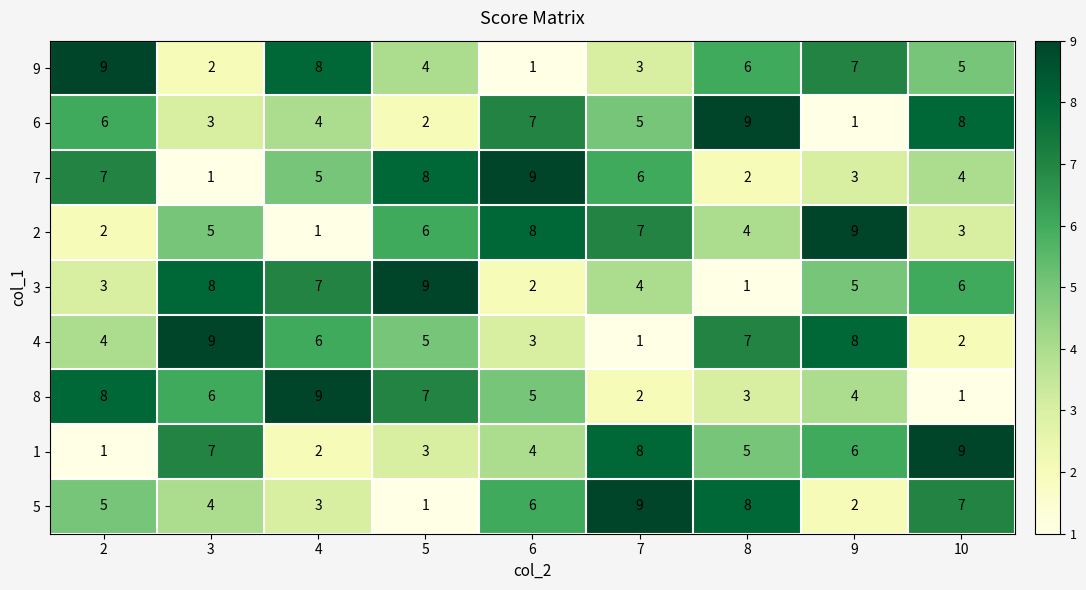

At which label is 2 closest to 5?

3